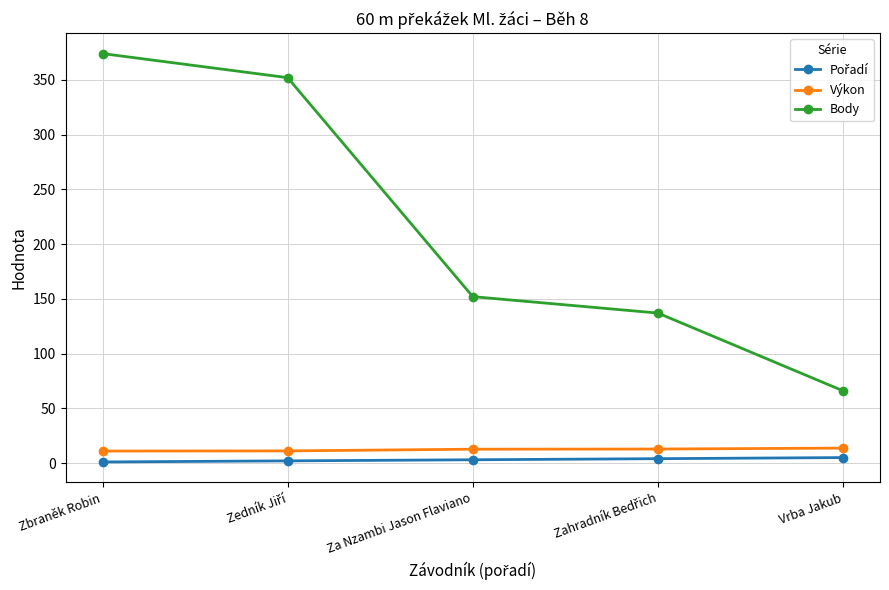

Which series has the largest range (max minus min)?

Body